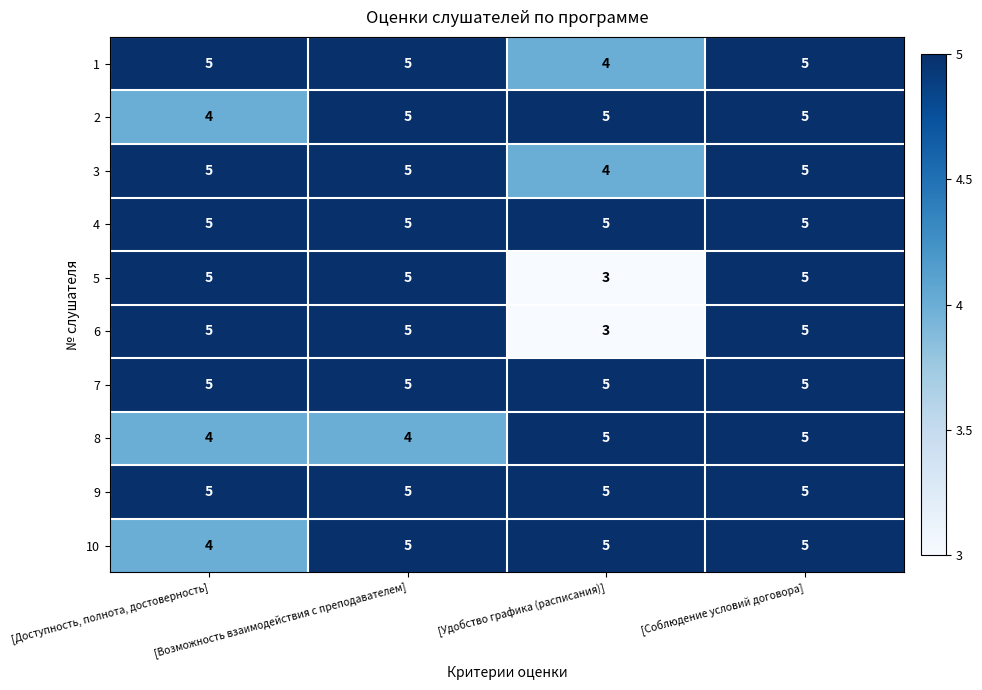

What is the sum of all 5 values?

18